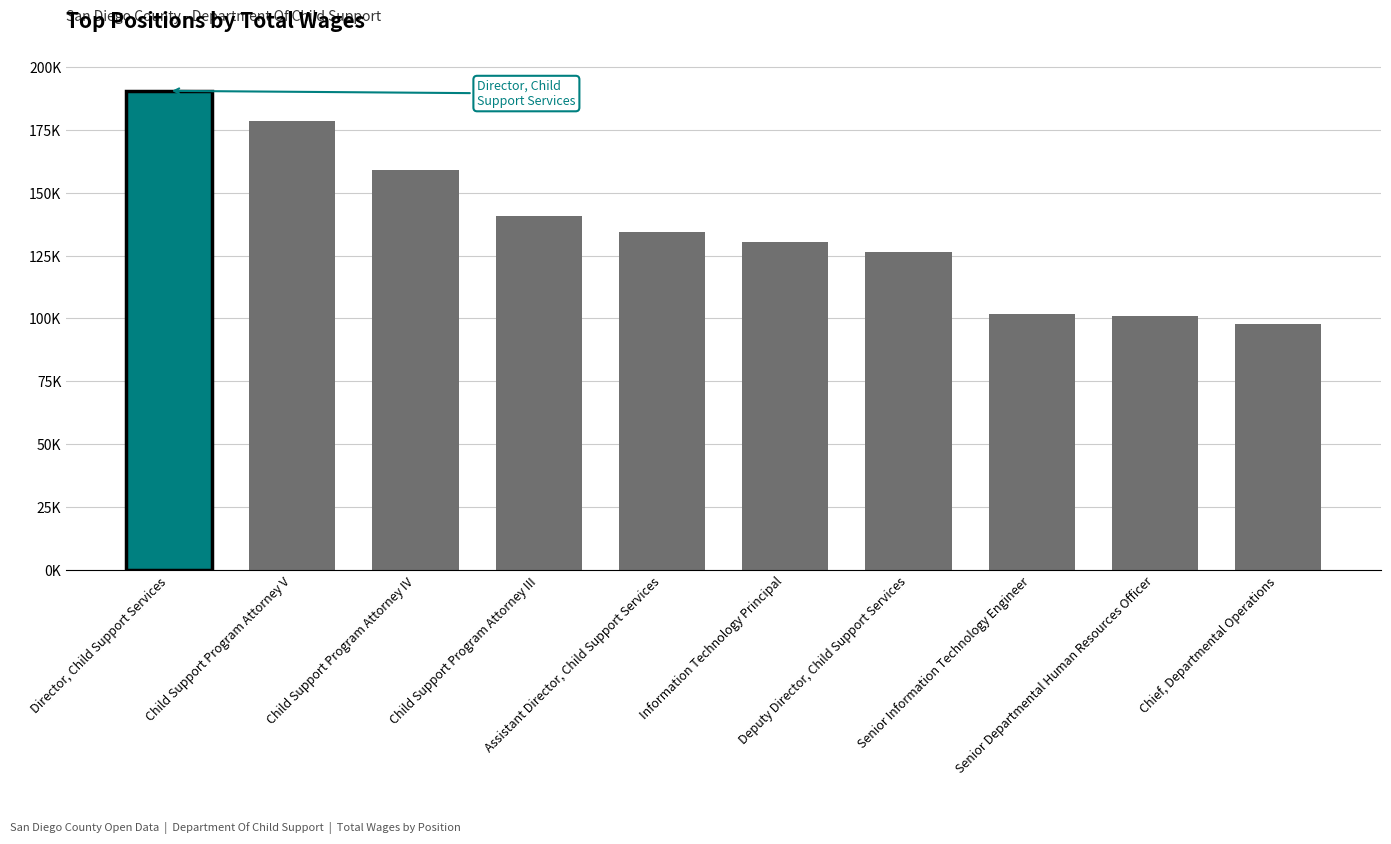

What is the label of the 3rd bar from the left?

Child Support Program Attorney IV